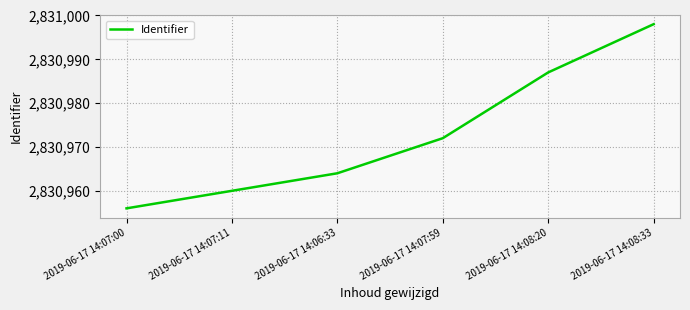

What is the difference between the maximum and minimum values?

42